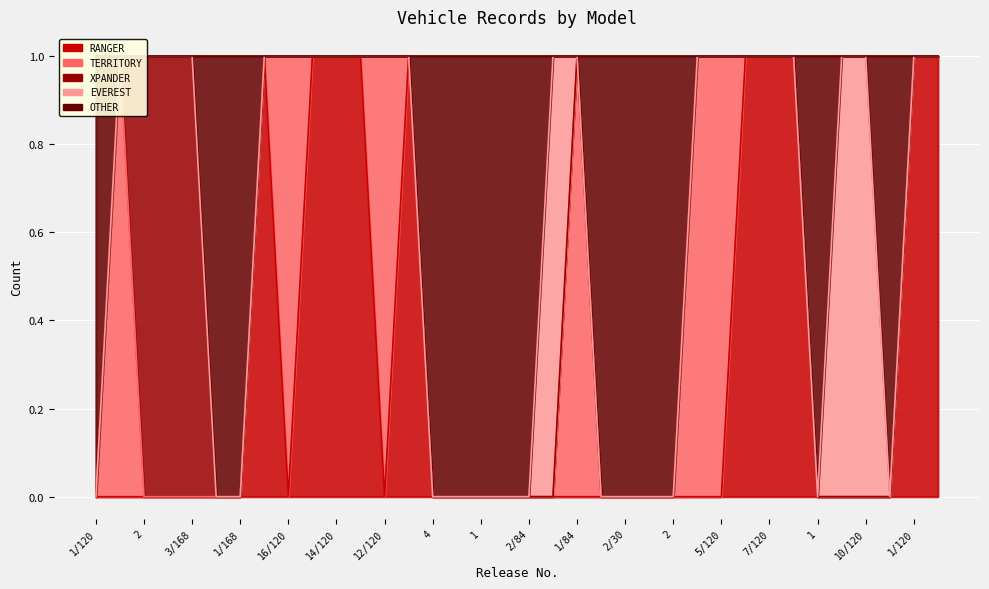

At how many categories does at least one series exceed 0?

36